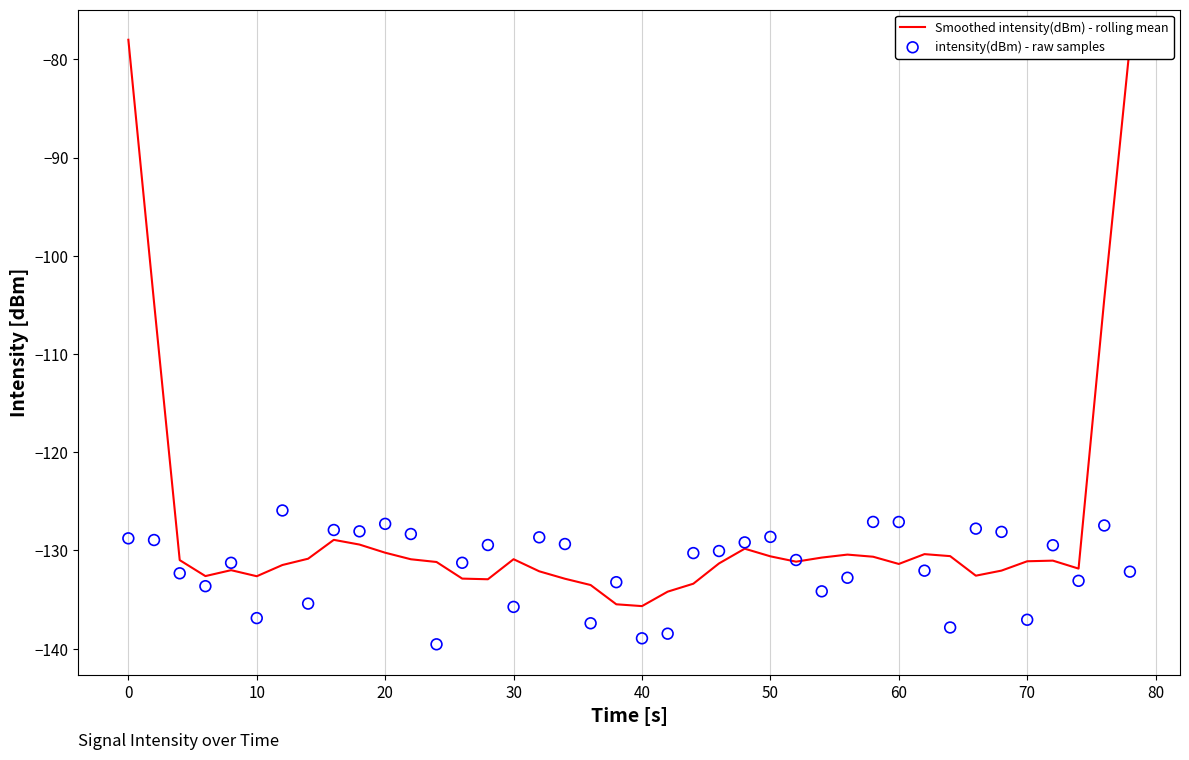

True or false: Smoothed intensity(dBm) - rolling mean has a value of -78.0 at 0.

True